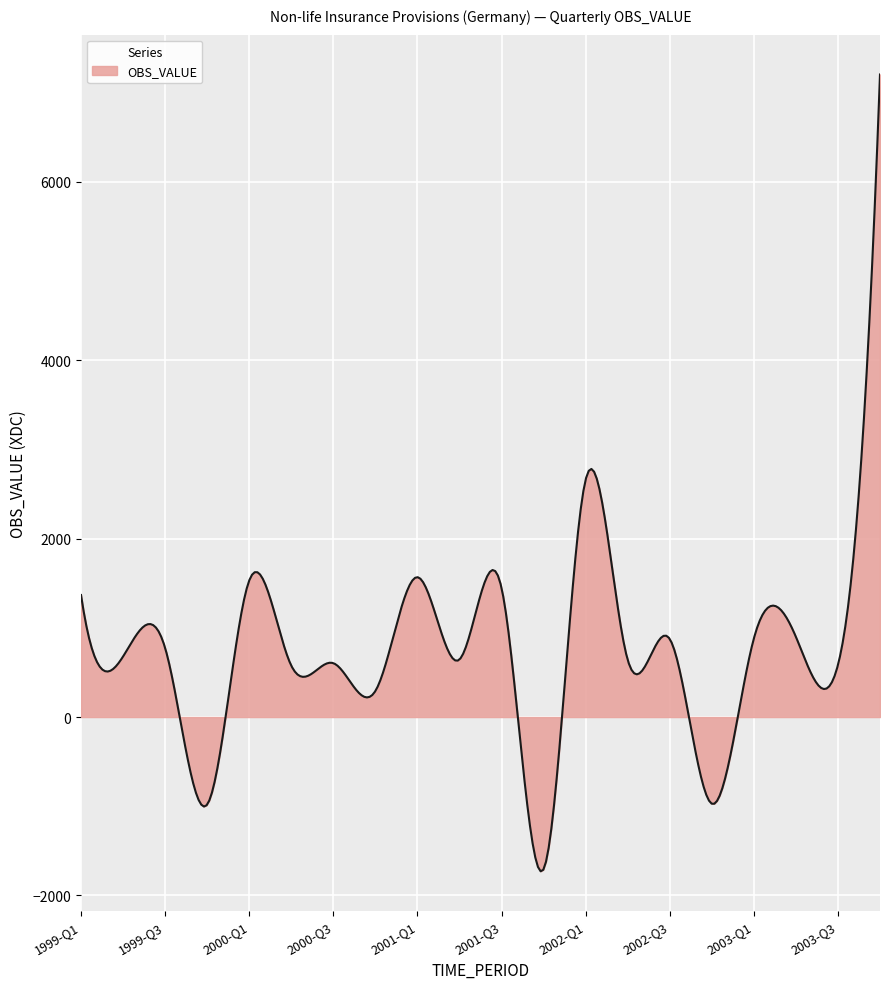

What is the minimum value shown in the chart?

-1729.3